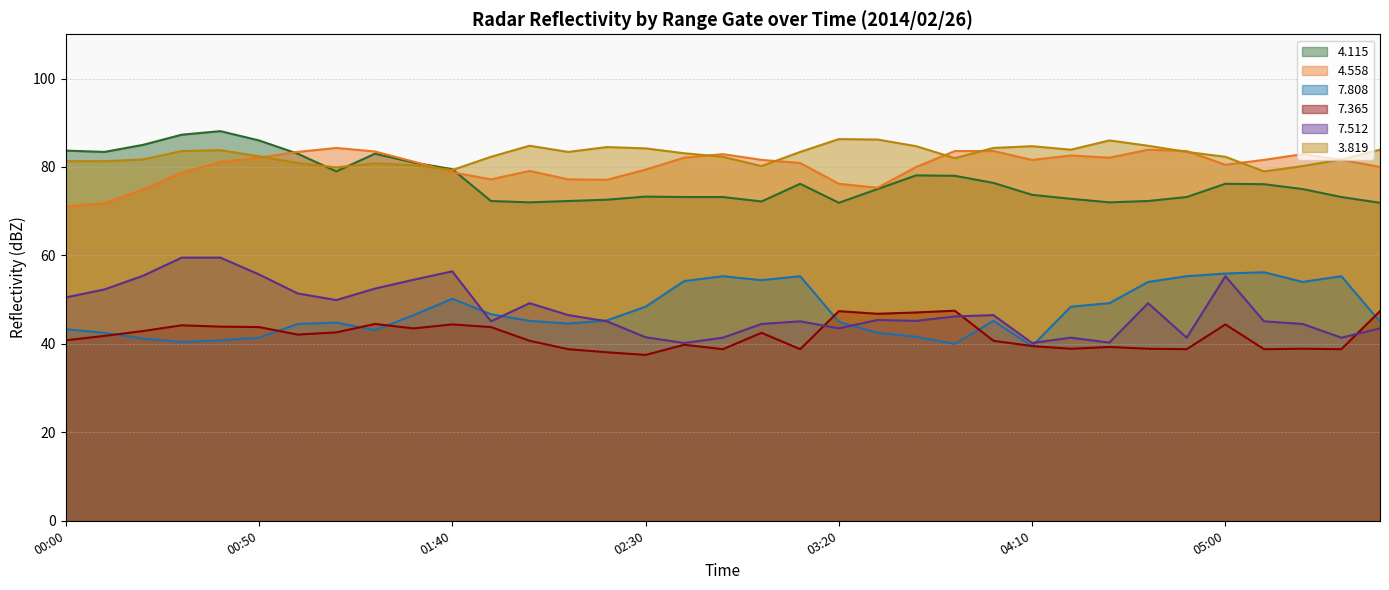

Read the 7.512 value at 05:30.

41.4